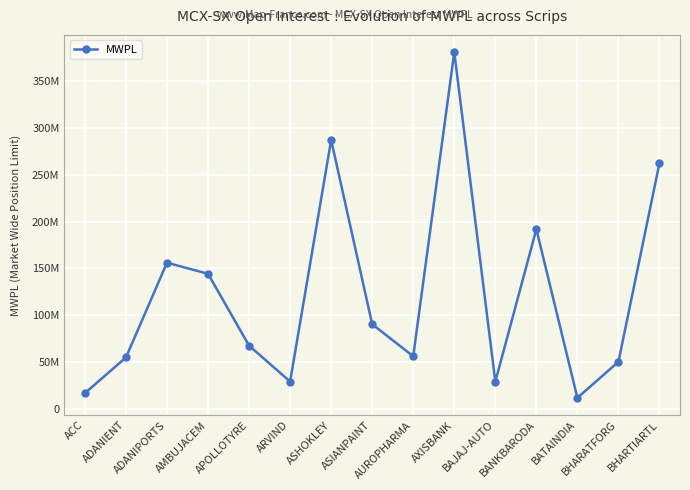

What is the difference between the second highest and minimum values?

274880998